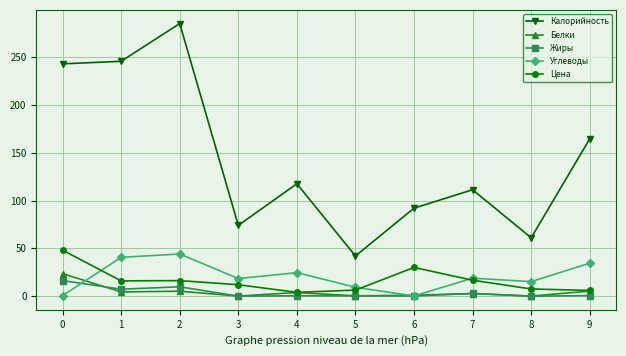

What are all the series names shown in the legend?

Калорийность, Белки, Жиры, Углеводы, Цена